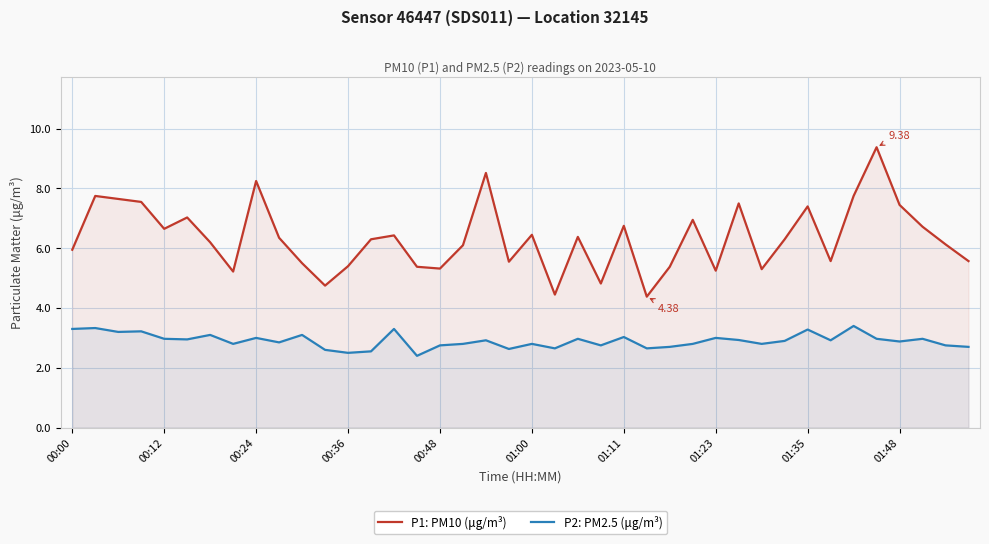

True or false: P2: PM2.5 (μg/m³) and P1: PM10 (μg/m³) intersect in this chart.

False